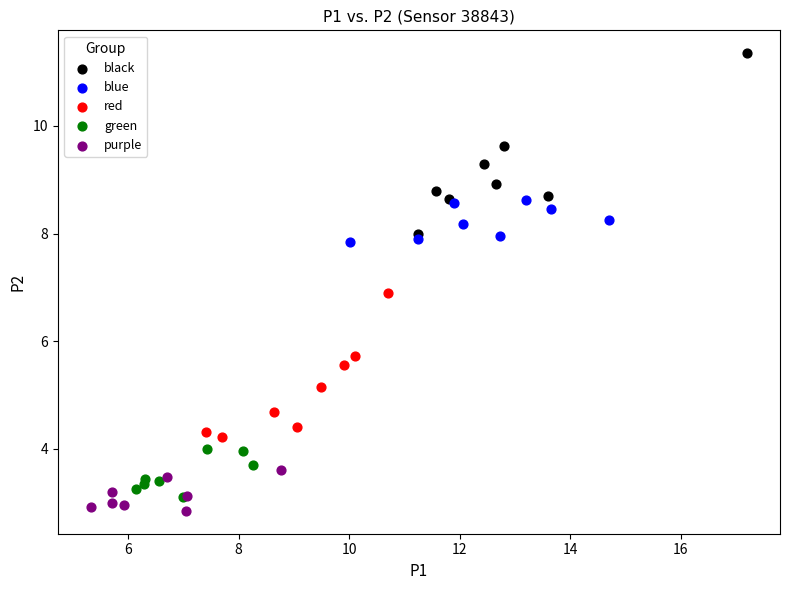

Which series contains the highest Y value?

black